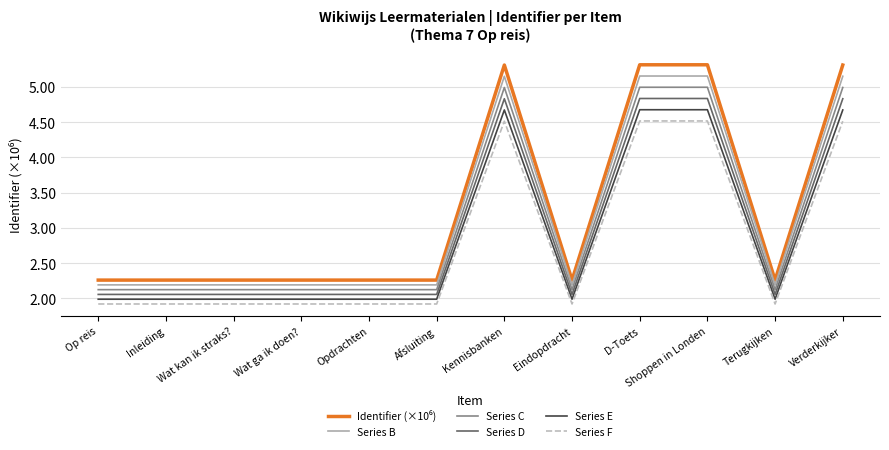

What is the difference between the highest and lowest values at Op reis?

0.3